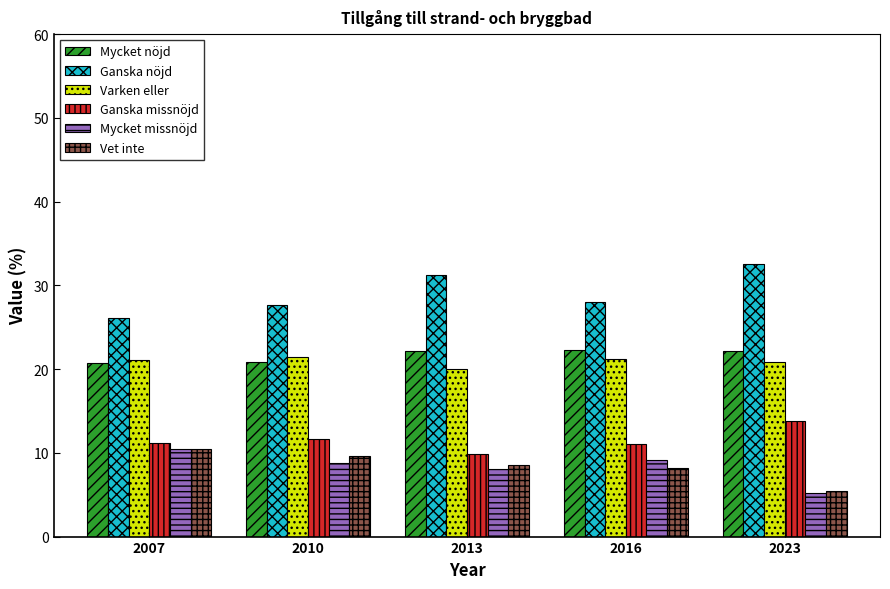

How many bars are there in each group?

6